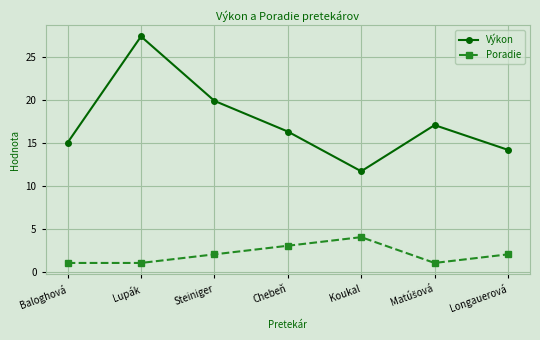

True or false: Poradie has more than 0 points higher than both neighbors.

True